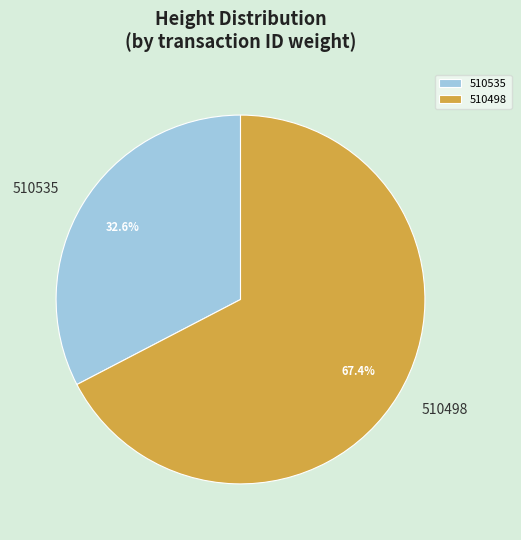

To the nearest percent, what percentage of the pie is 510535?

33%